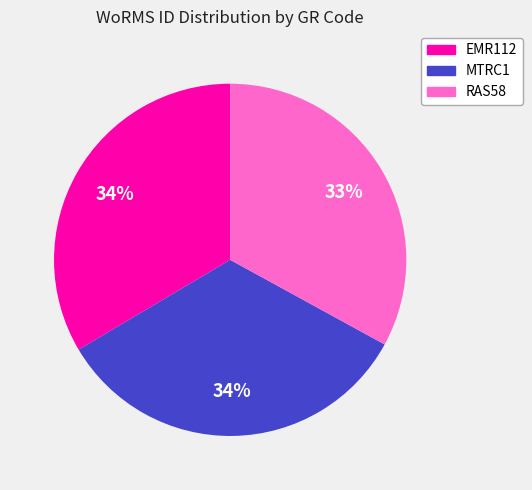

Do MTRC1 and RAS58 together represent more than half of the pie?

Yes